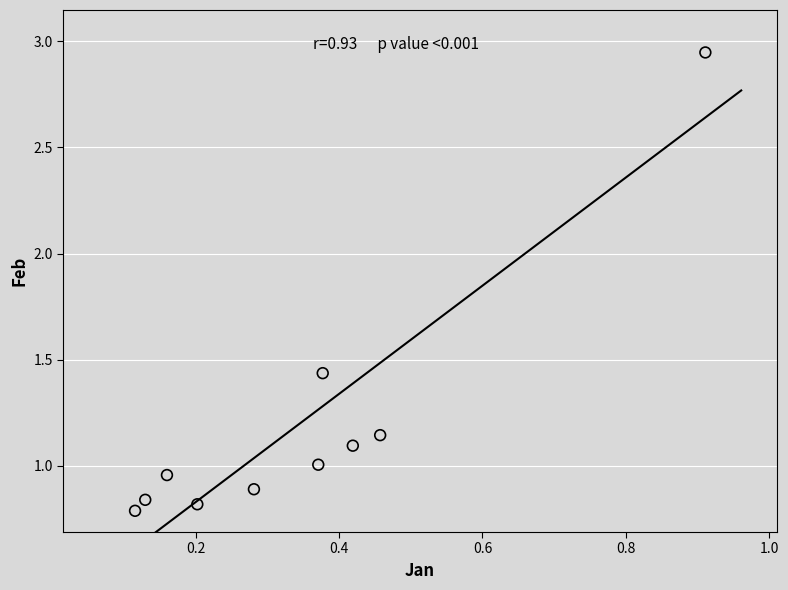

What is the average X value?

0.3